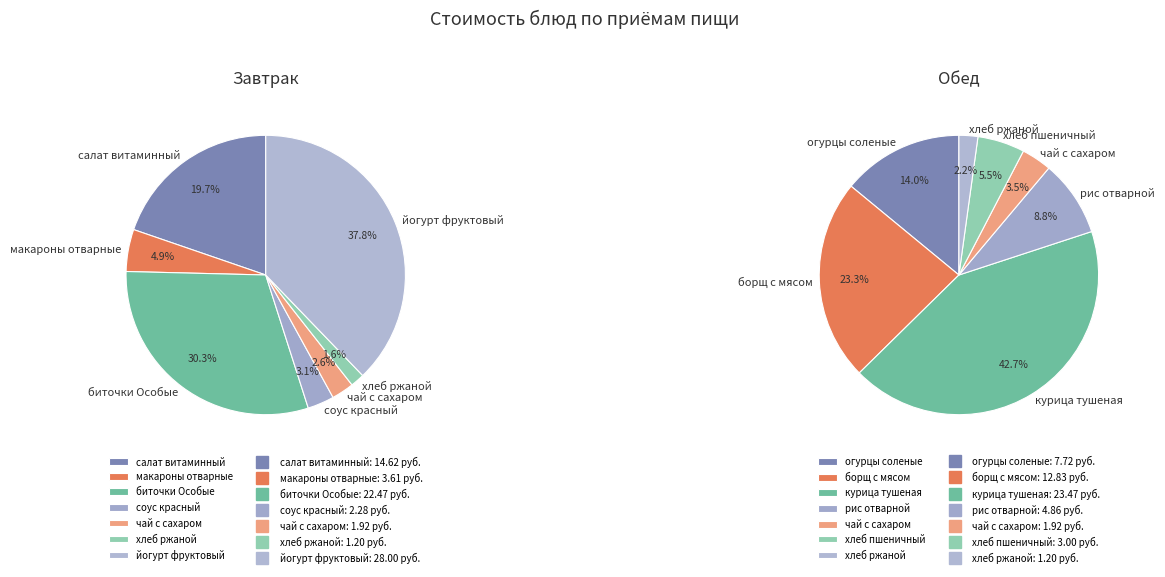

Is there a majority slice in this chart?

No